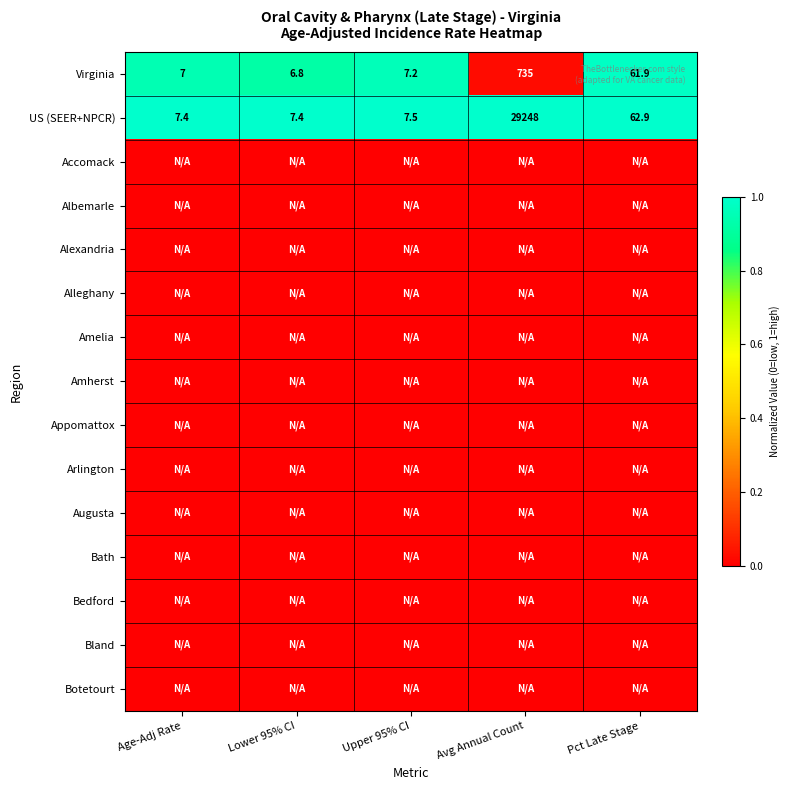

What is the difference between the US (SEER+NPCR) values at Avg Annual Count and Pct Late Stage?

29185.1